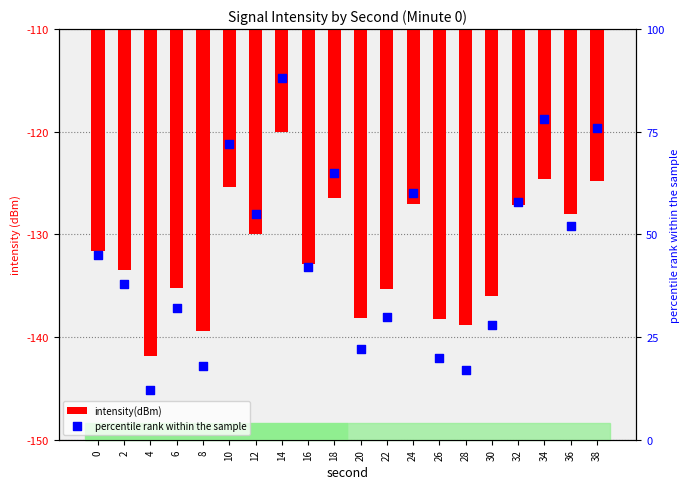

Is the value of intensity(dBm) at 30 greater than the value of percentile rank within the sample at 30?

No